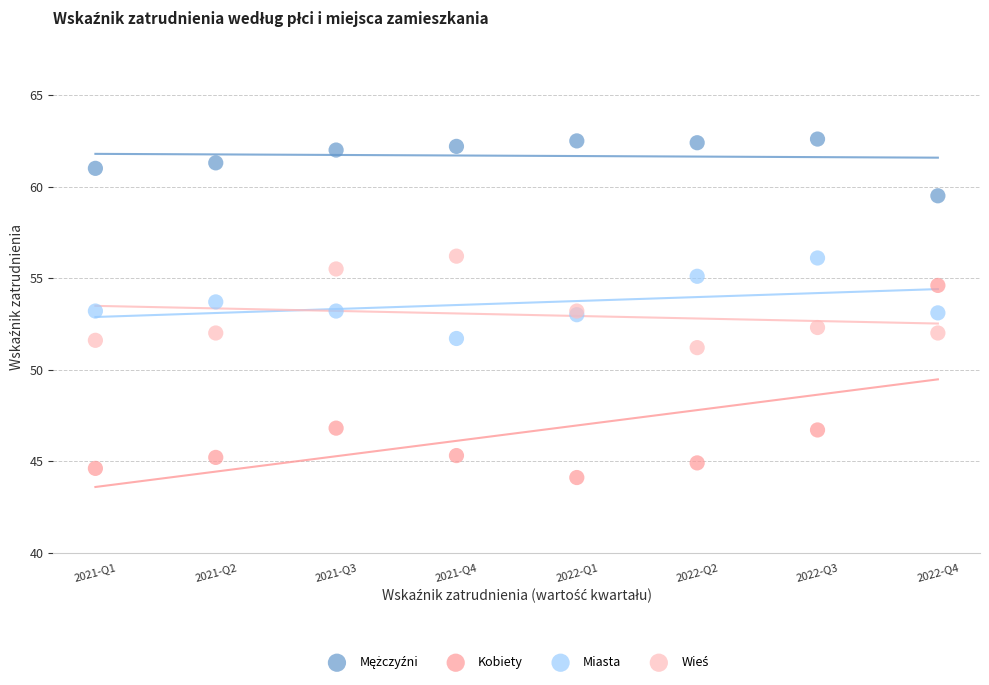

Which series reaches the minimum Y coordinate?

Kobiety